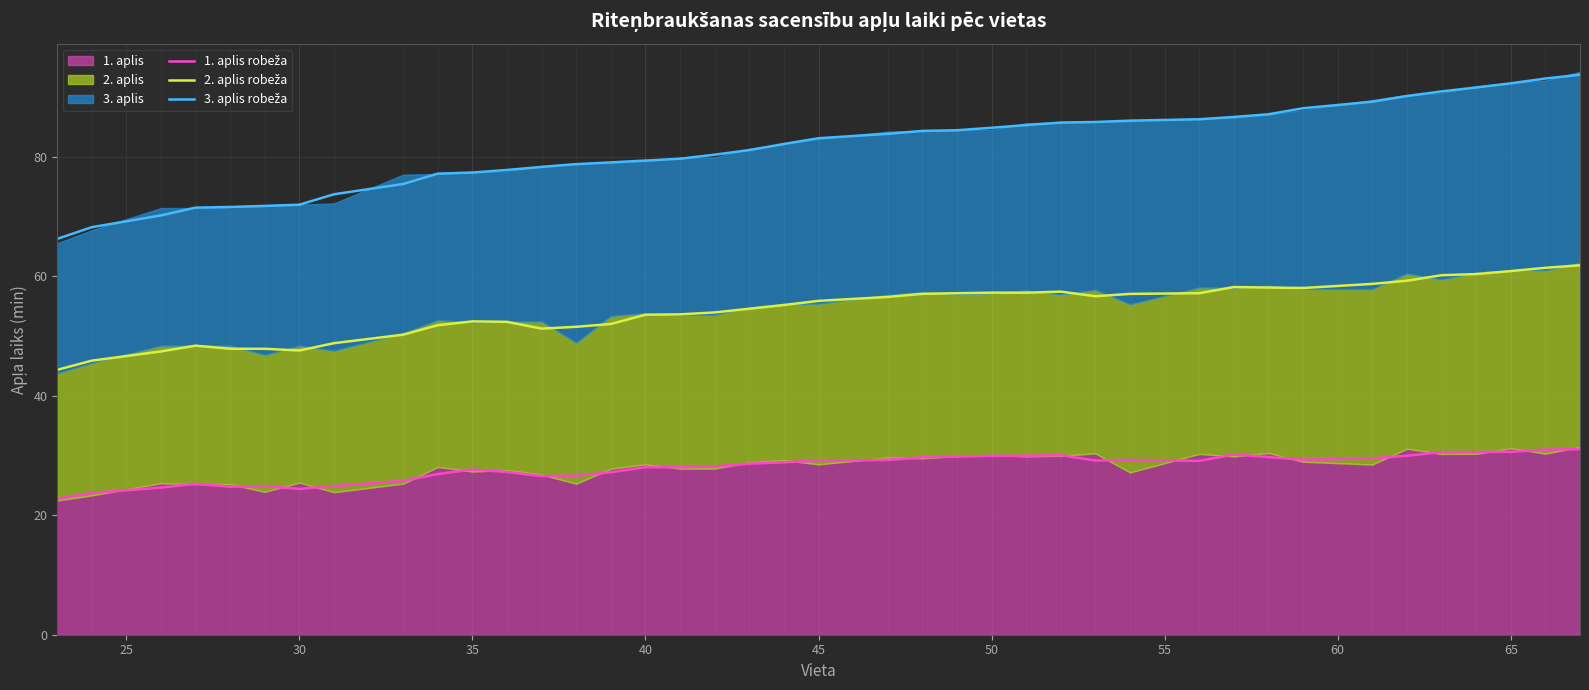

In 2. aplis robeža, how many points are lower than both neighbors (excluding endpoints)?

5